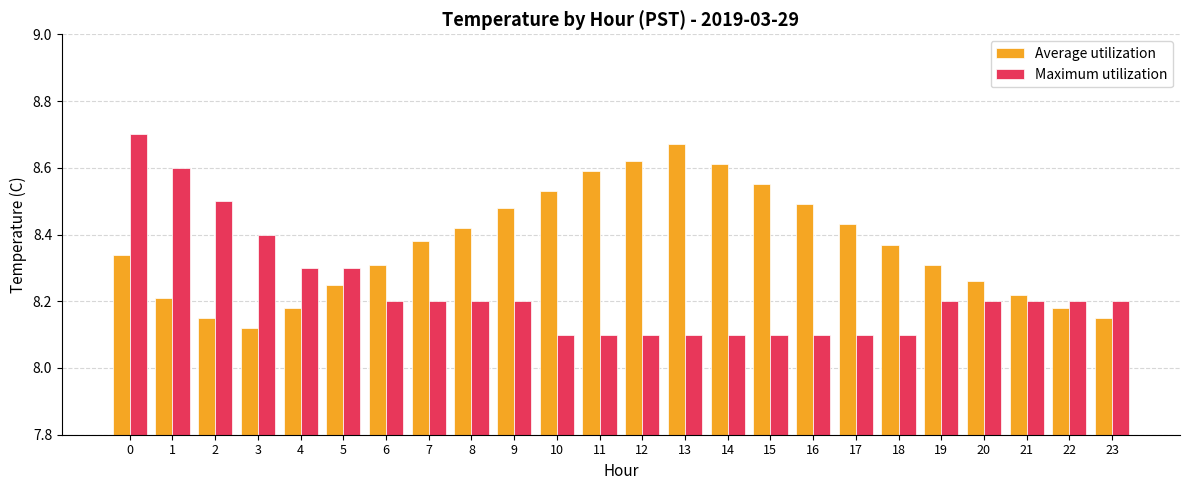

Is the value of Average utilization at 13 greater than the value of Maximum utilization at 2?

Yes